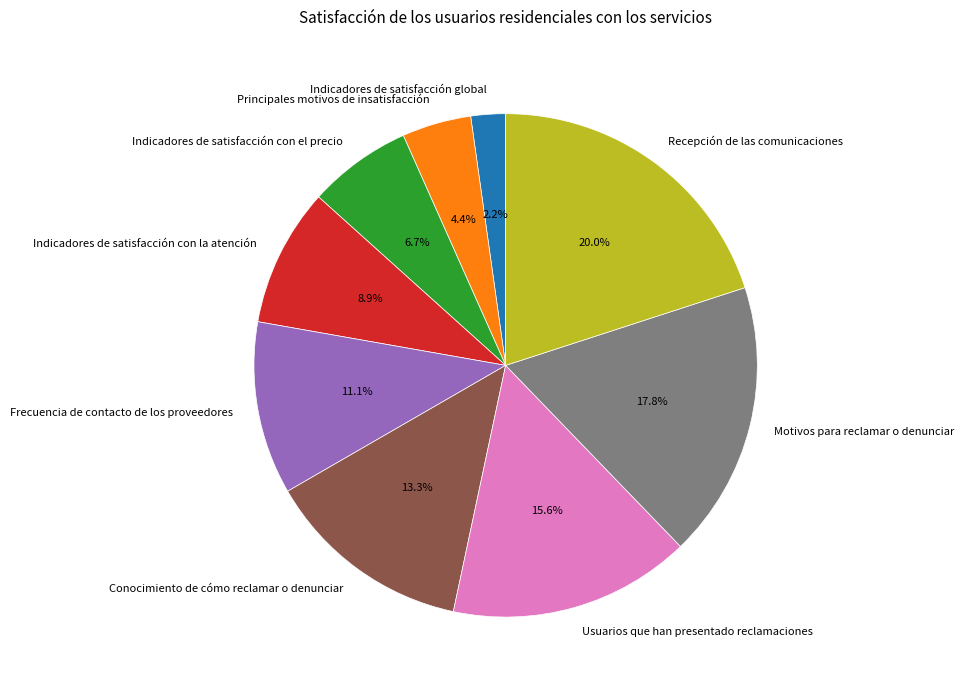

To the nearest percent, what portion does Indicadores de satisfacción global represent?

2%